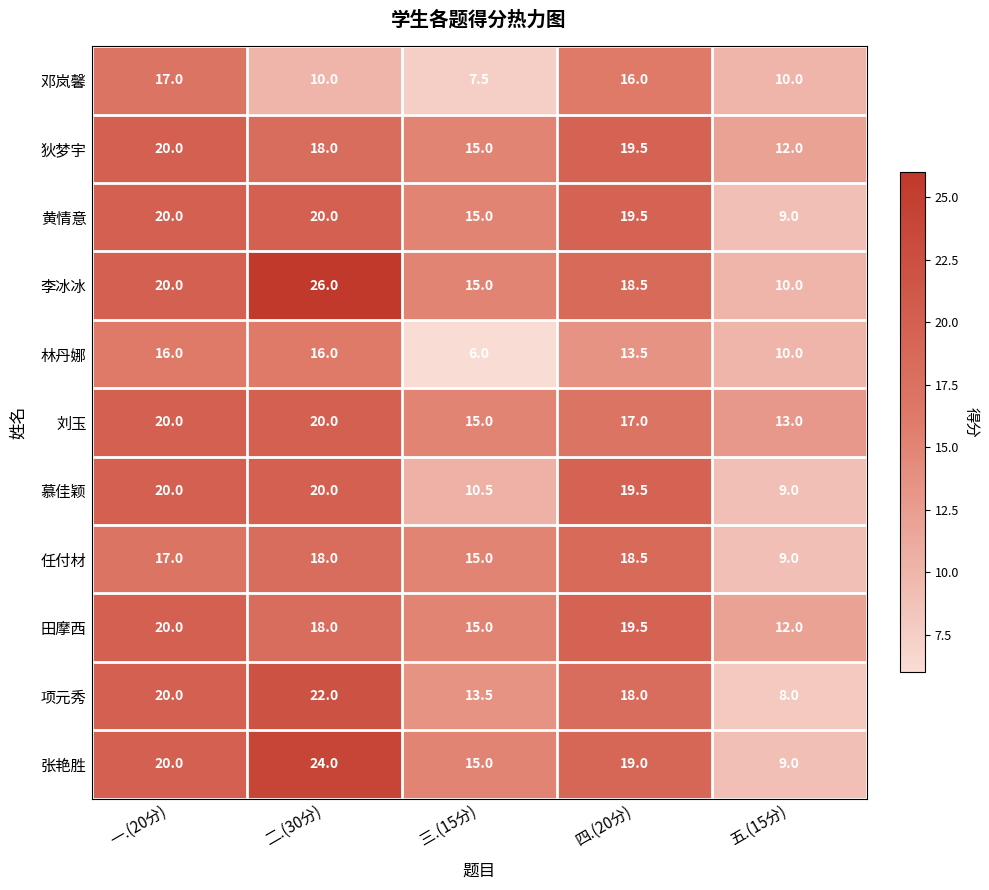

At which label is 田摩西 closest to 16?

三.(15分)